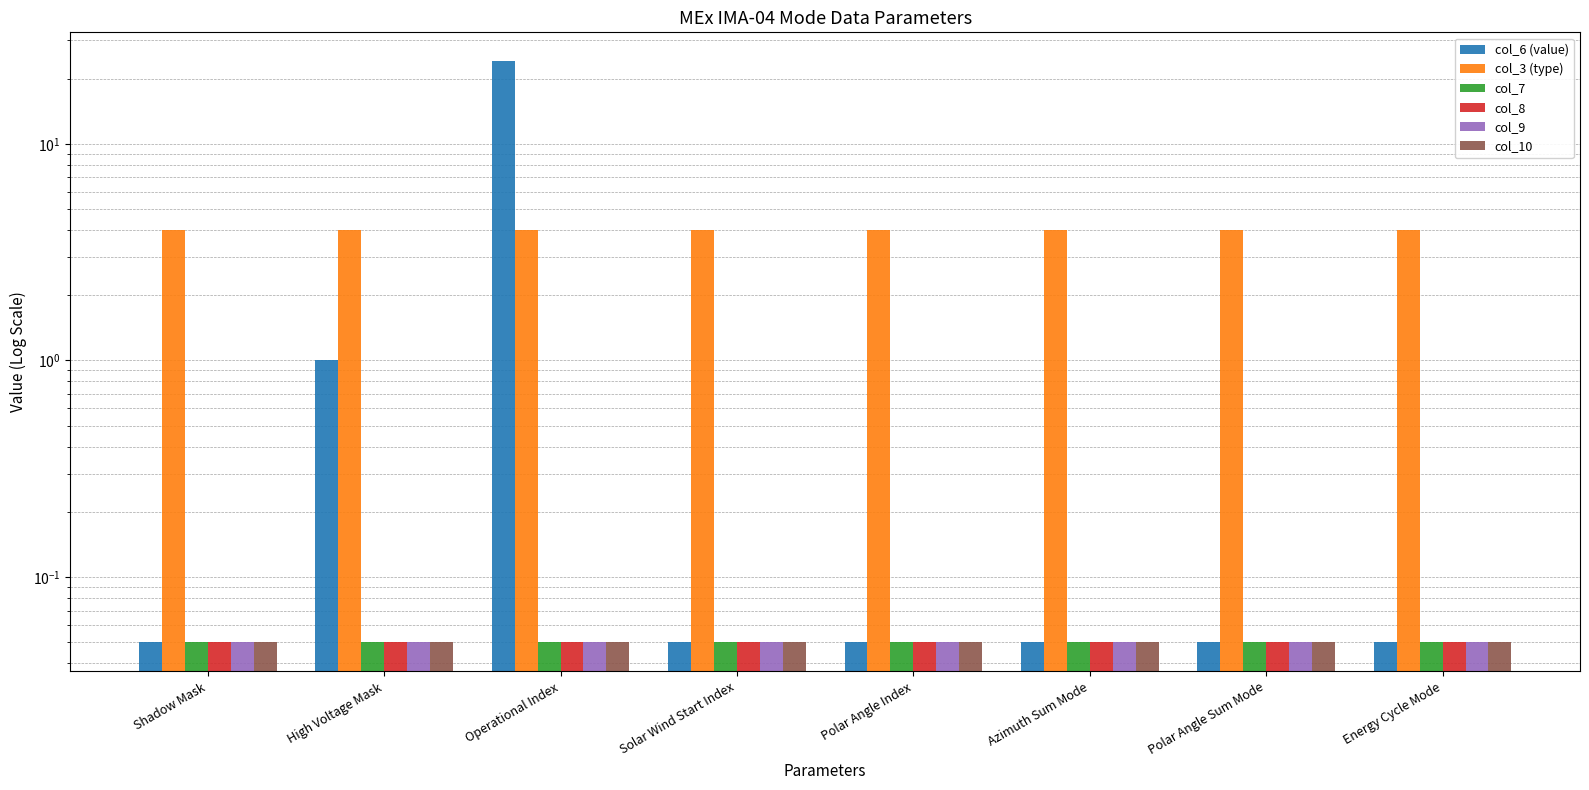

What is the value of the col_8 bar at the 2nd from the left?

0.1